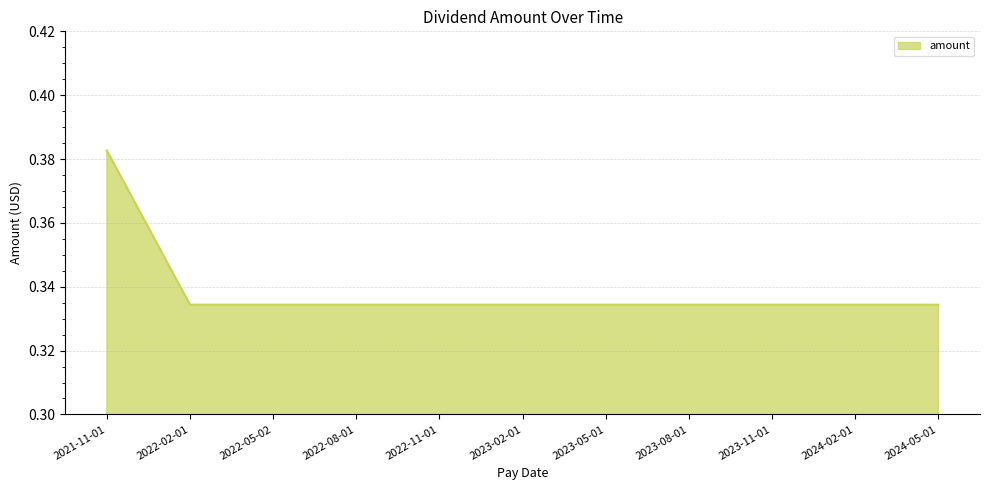

Does the chart display data point markers on the line(s)?

No